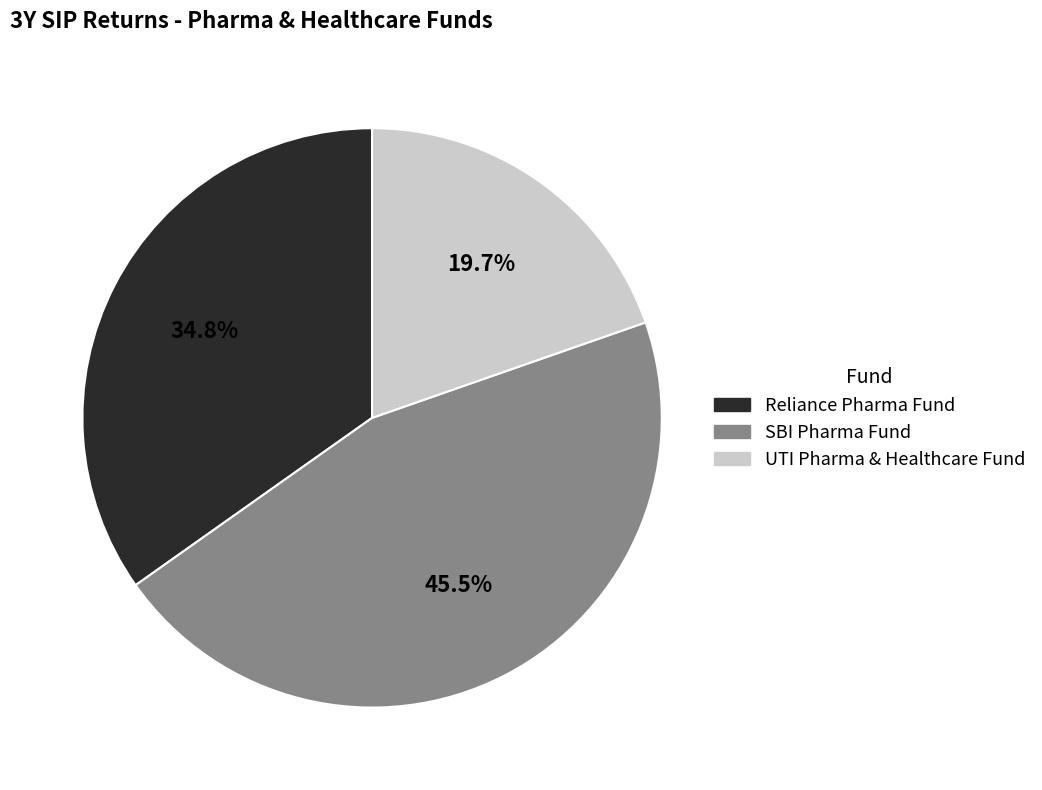

Is the sum of Reliance Pharma Fund and UTI Pharma & Healthcare Fund greater than half?

Yes